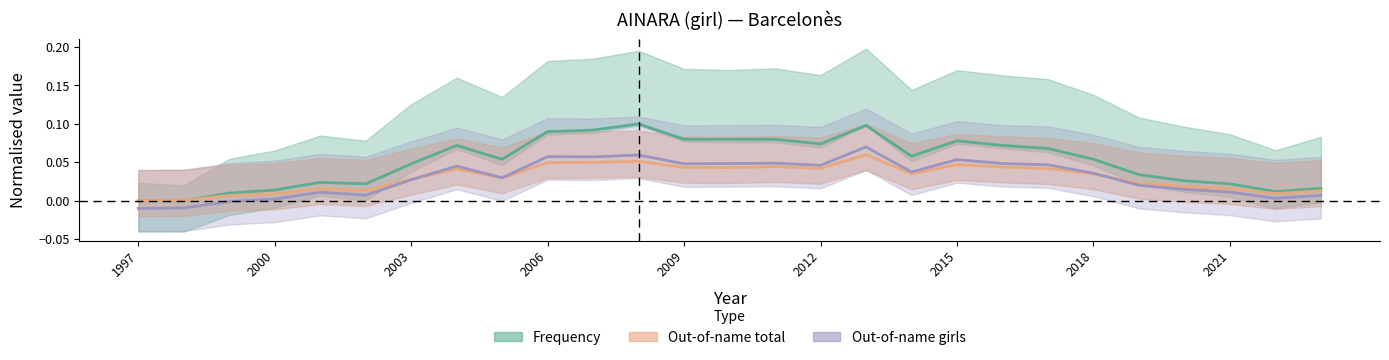

What is the approximate value of Frequency at 2009?

0.1